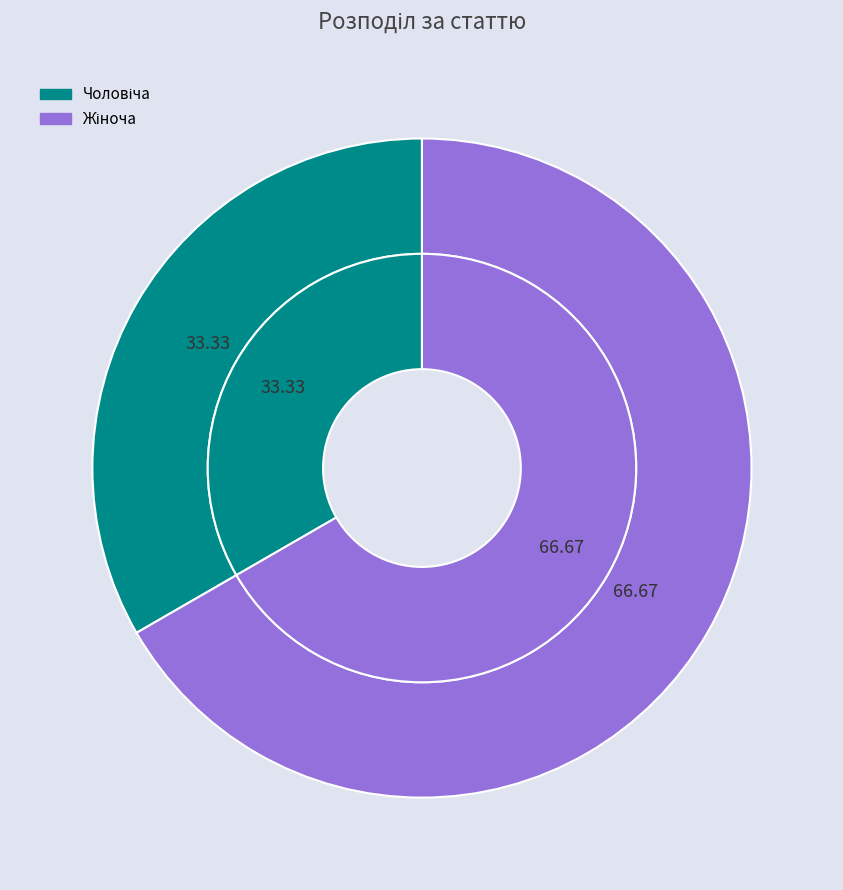

Which slice represents more than half of the pie?

Жіноча